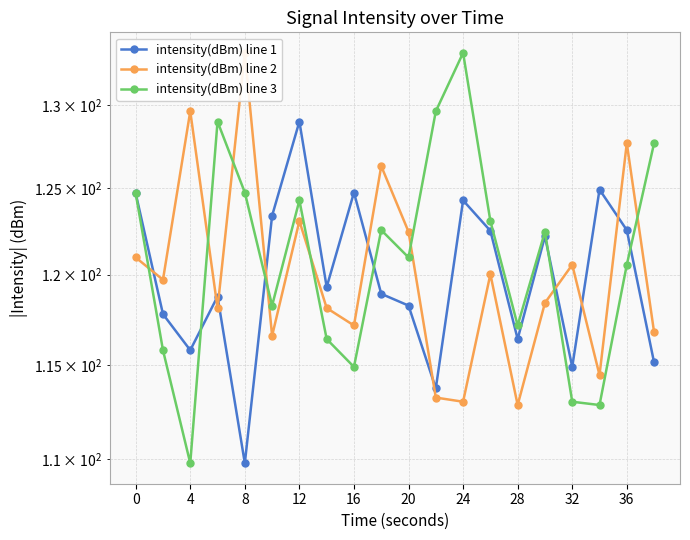

In intensity(dBm) line 3, how many points are lower than both neighbors (excluding endpoints)?

6